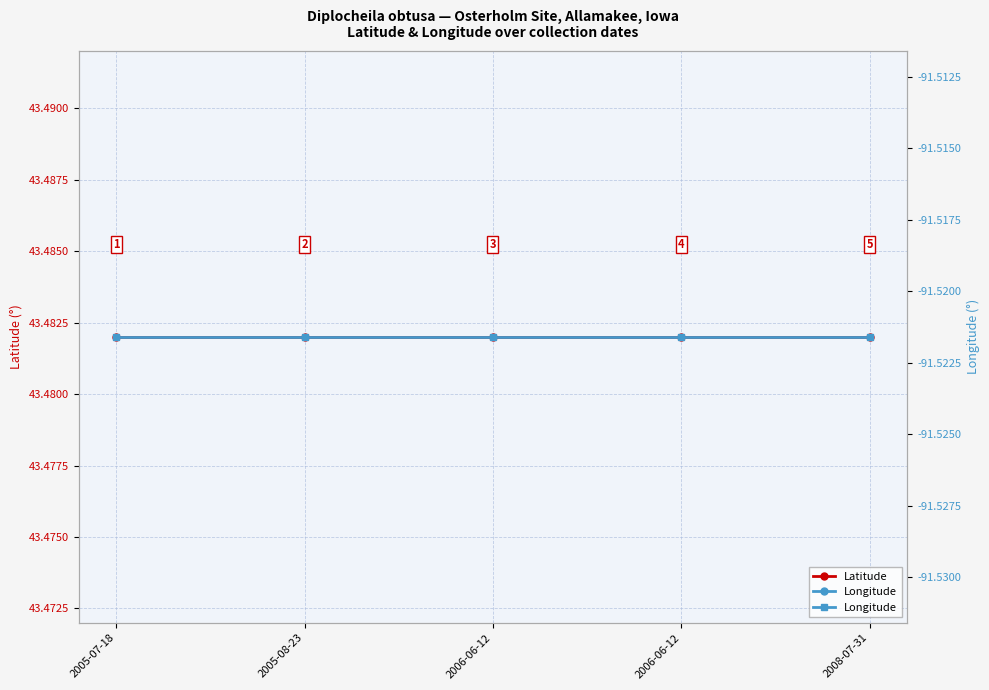

What is the label of the 4th point from the left?

2006-06-12